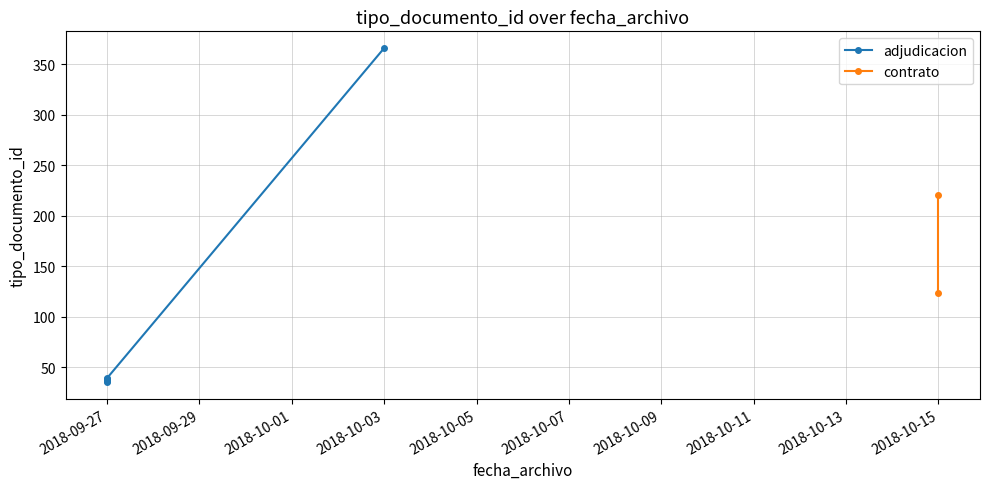

Does the chart display data point markers on the line(s)?

Yes